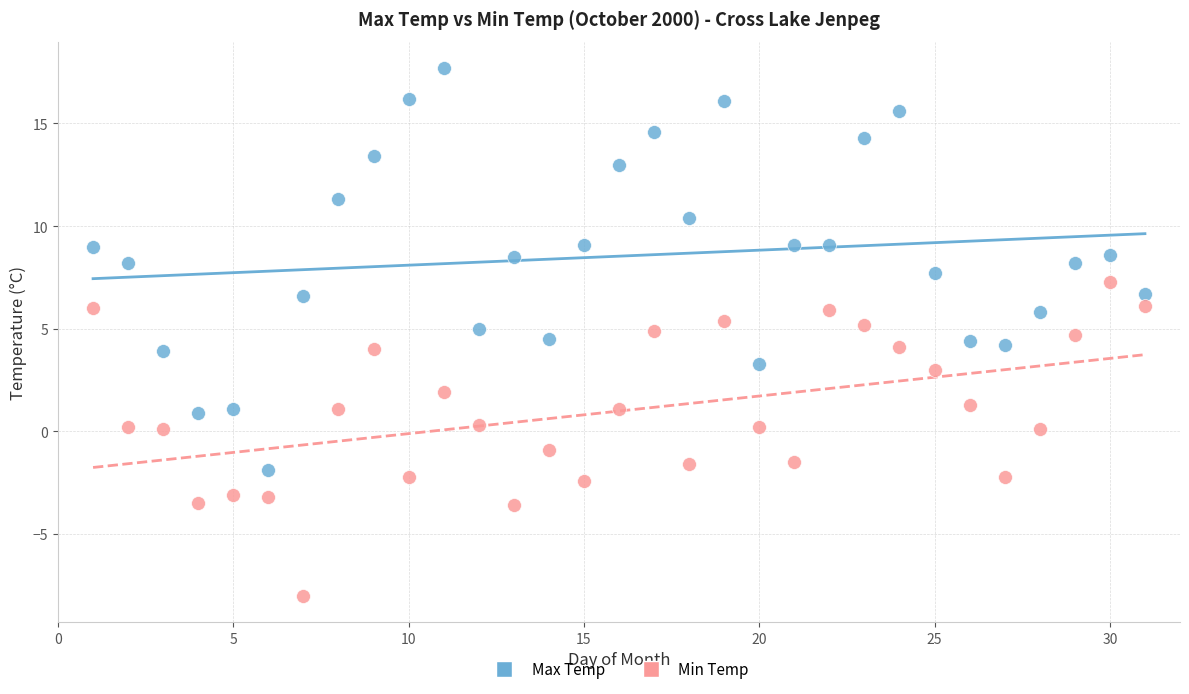

Which series reaches the maximum Y coordinate?

Max Temp